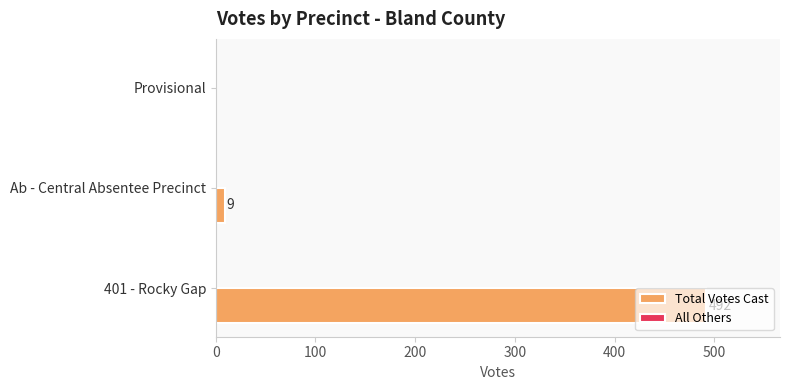

How many data points does each series have?

3